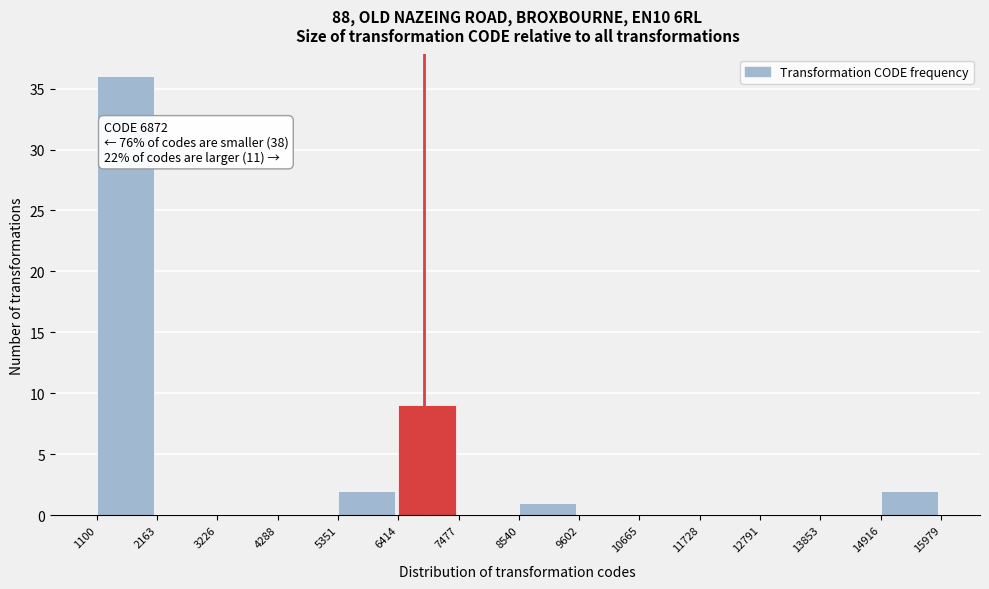

Which range on the x-axis has the tallest bar?

1100 to 2163